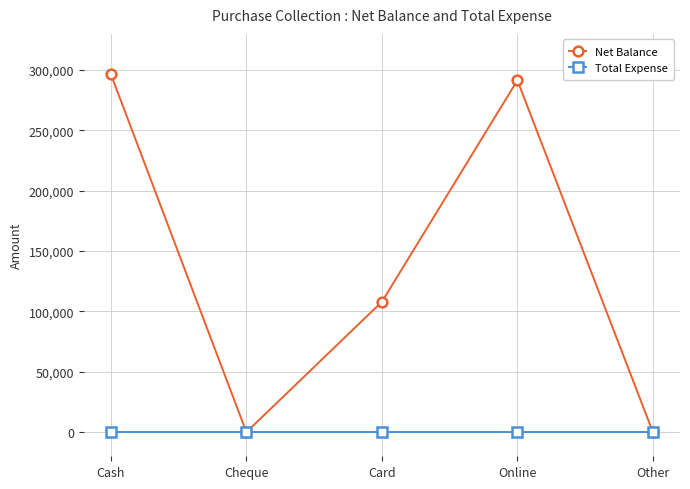

Which series has the largest total across all categories?

Net Balance